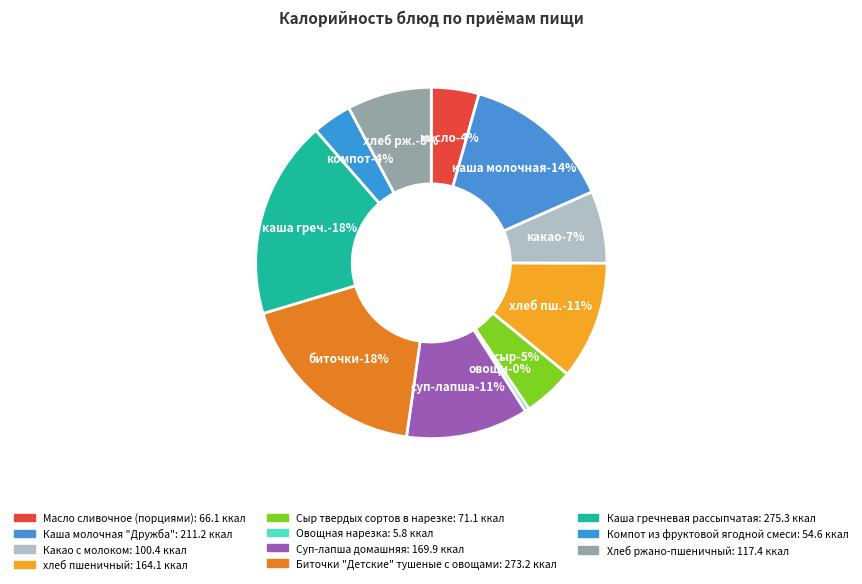

Rank the categories by value from highest to lowest.

Каша гречневая рассыпчатая, Биточки "Детские" тушеные с овощами, Каша молочная "Дружба", Суп-лапша домашняя, хлеб пшеничный, Хлеб ржано-пшеничный, Какао с молоком, Сыр твердых сортов в нарезке, Масло сливочное (порциями), Компот из фруктовой ягодной смеси, Овощная нарезка